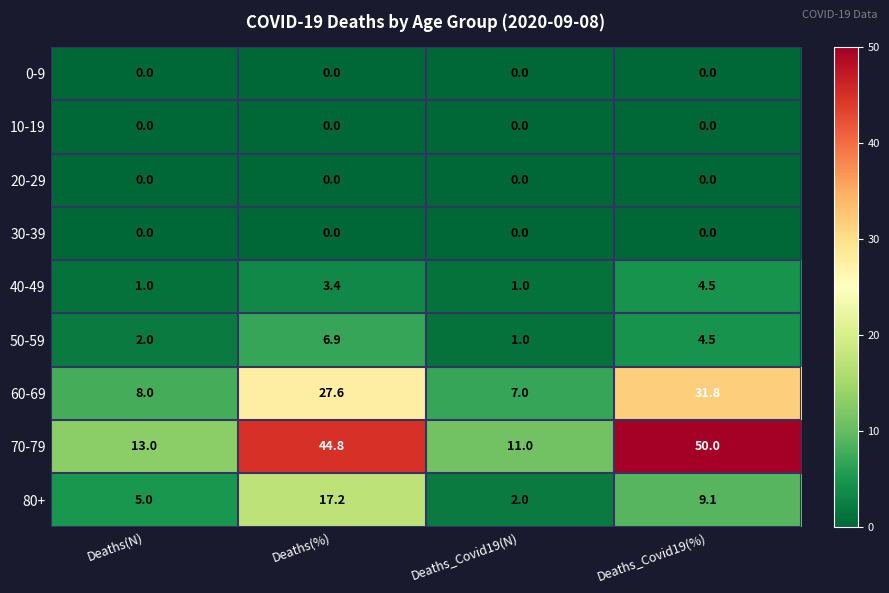

What is the average value of the 60-69 series?

18.6